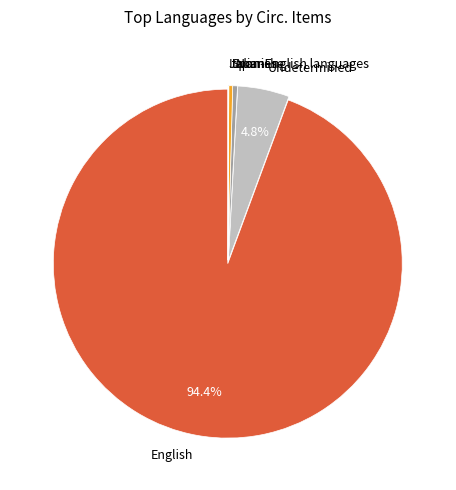

Does English account for over 50% of the chart?

Yes